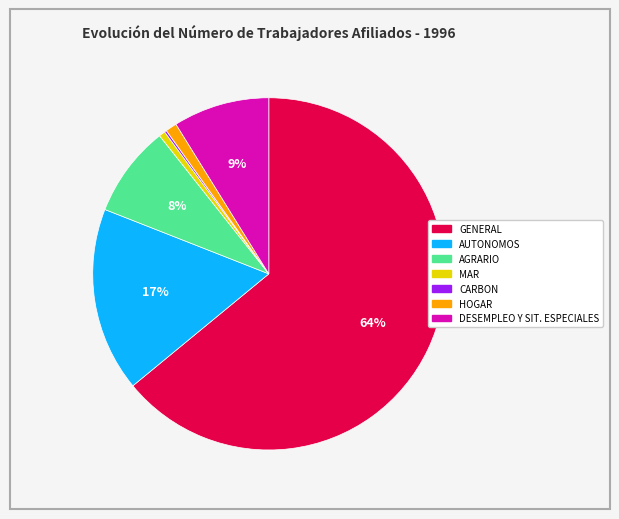

To the nearest percent, what is the difference between the AUTONOMOS and GENERAL slice percentages?

47%